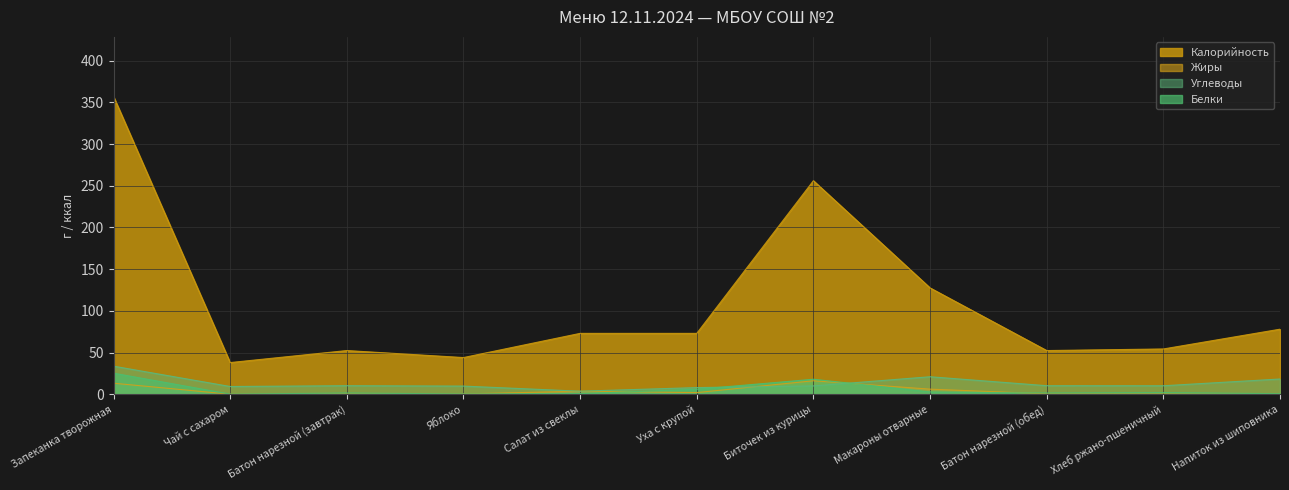

Is it true that Калорийность equals 52.4 at Батон нарезной (завтрак)?

True